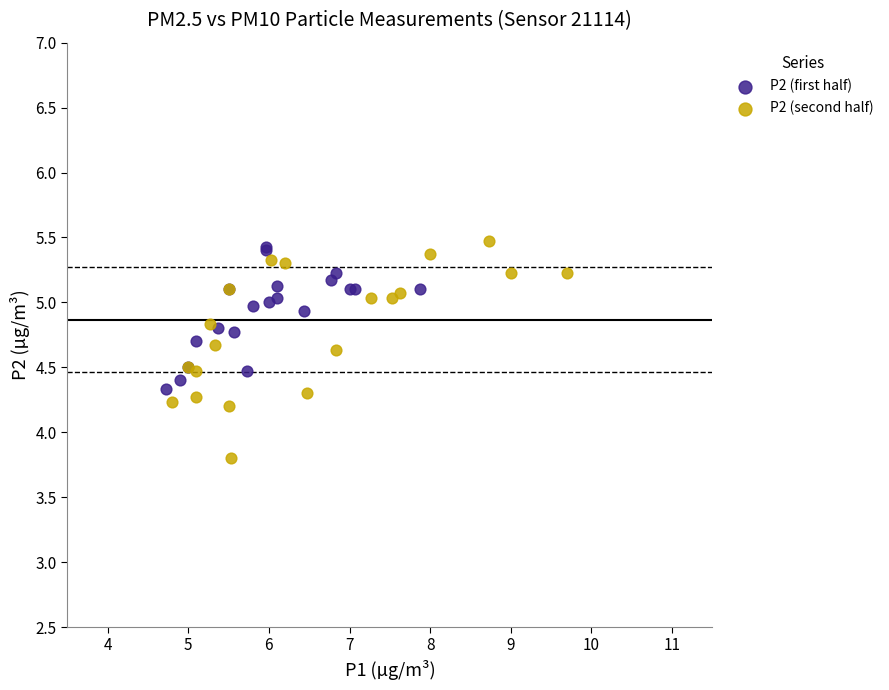

Which series contains the highest Y value?

P2 (second half)